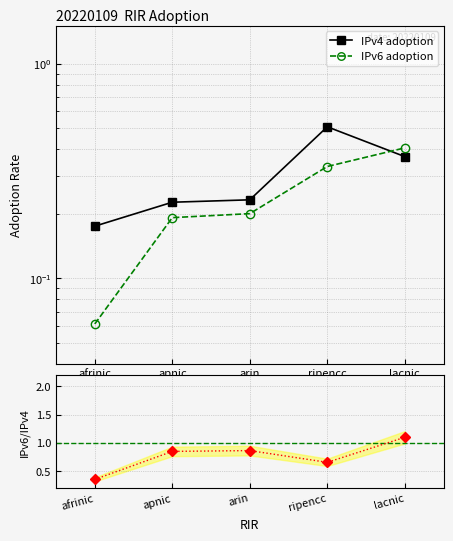

Is it true that IPv4 adoption equals 0.2 at apnic?

True